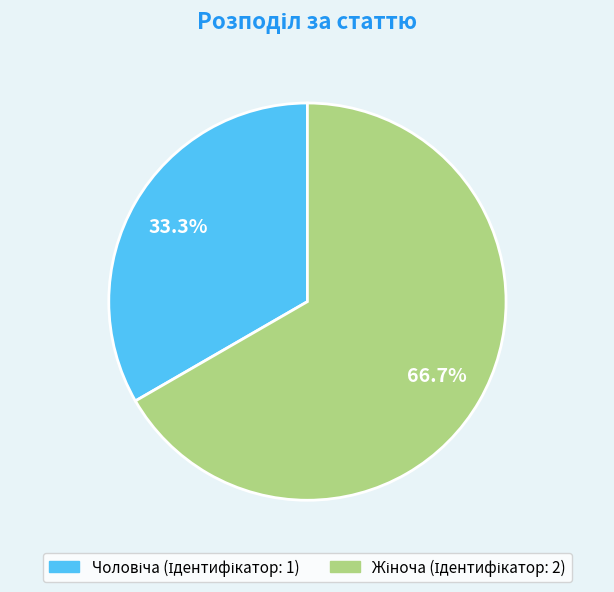

Is there any slice that represents more than half of the pie?

Yes